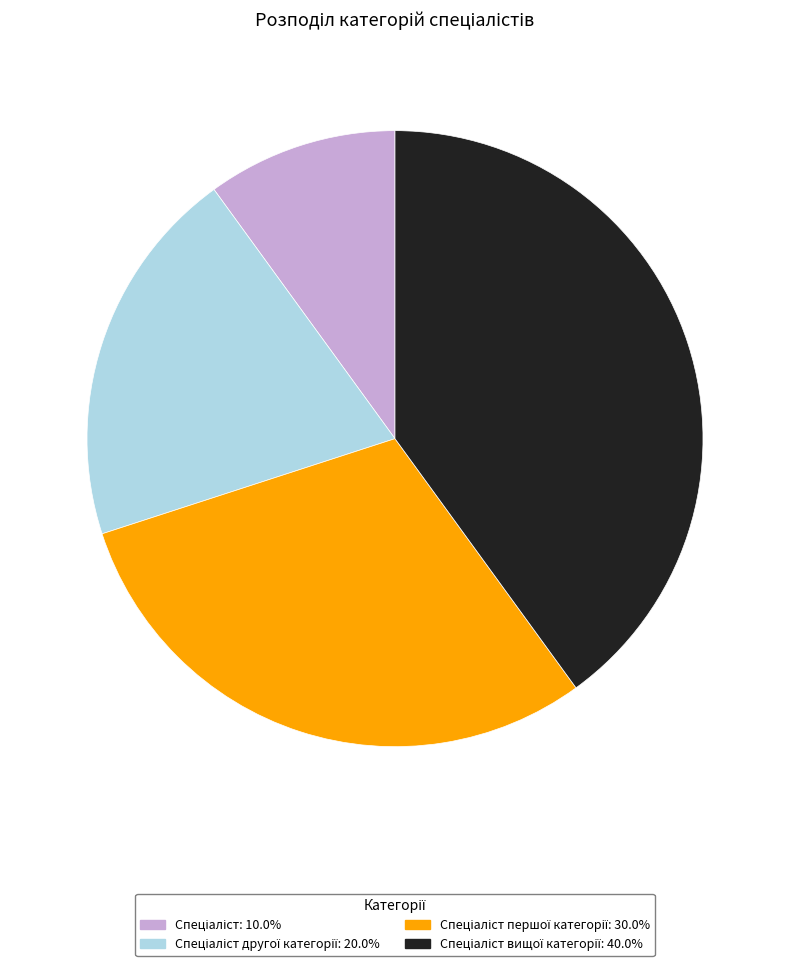

Does any single category account for the majority?

No